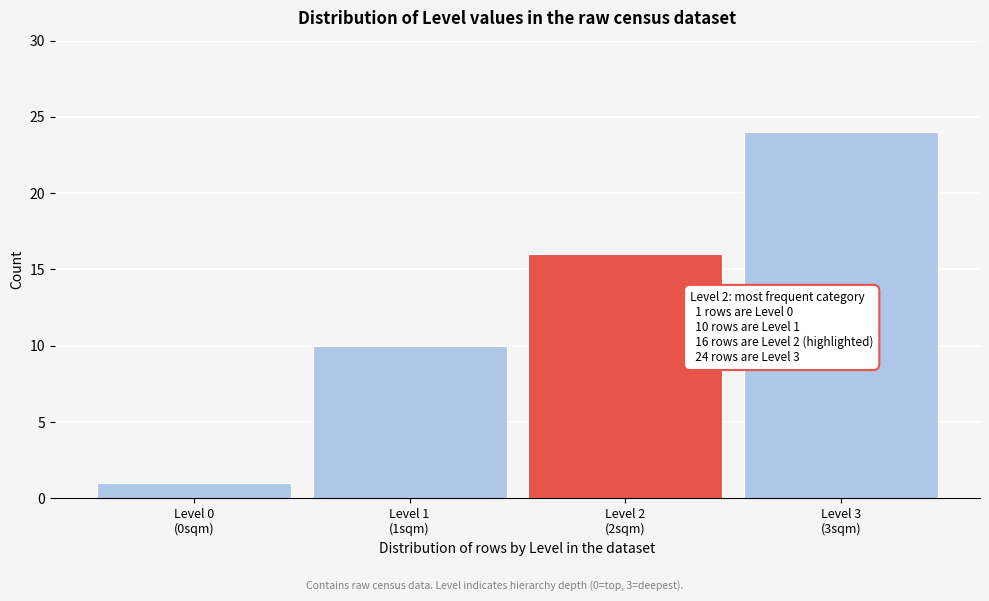

Reading left to right, list all the values displayed in this chart.

1	10	16	24